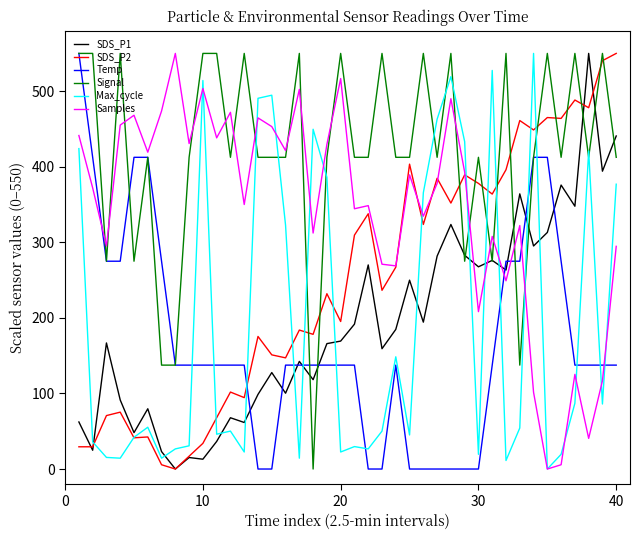

Which series has the largest total across all categories?

Signal